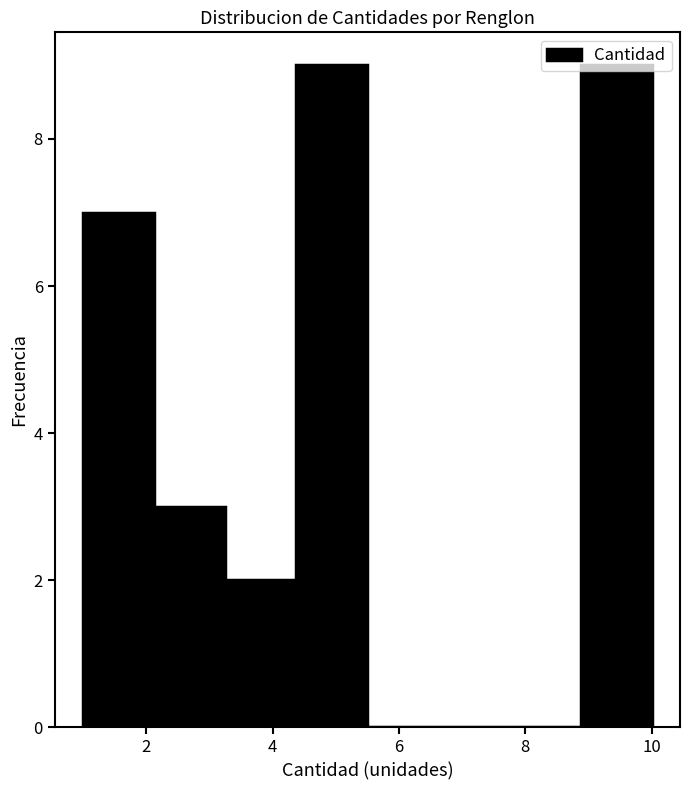

Reading left to right, list every bar in this chart as the range it spans on the x-axis followed by its height. Neither the bar edges nor the heights are printed on the chart, so give them approximately, as read against the axes.

1.0 to 2.2: 7
2.2 to 3.2: 3
3.2 to 4.4: 2
4.4 to 5.6: 9
5.6 to 6.6: 0
6.6 to 7.8: 0
7.8 to 8.8: 0
8.8 to 10.0: 9